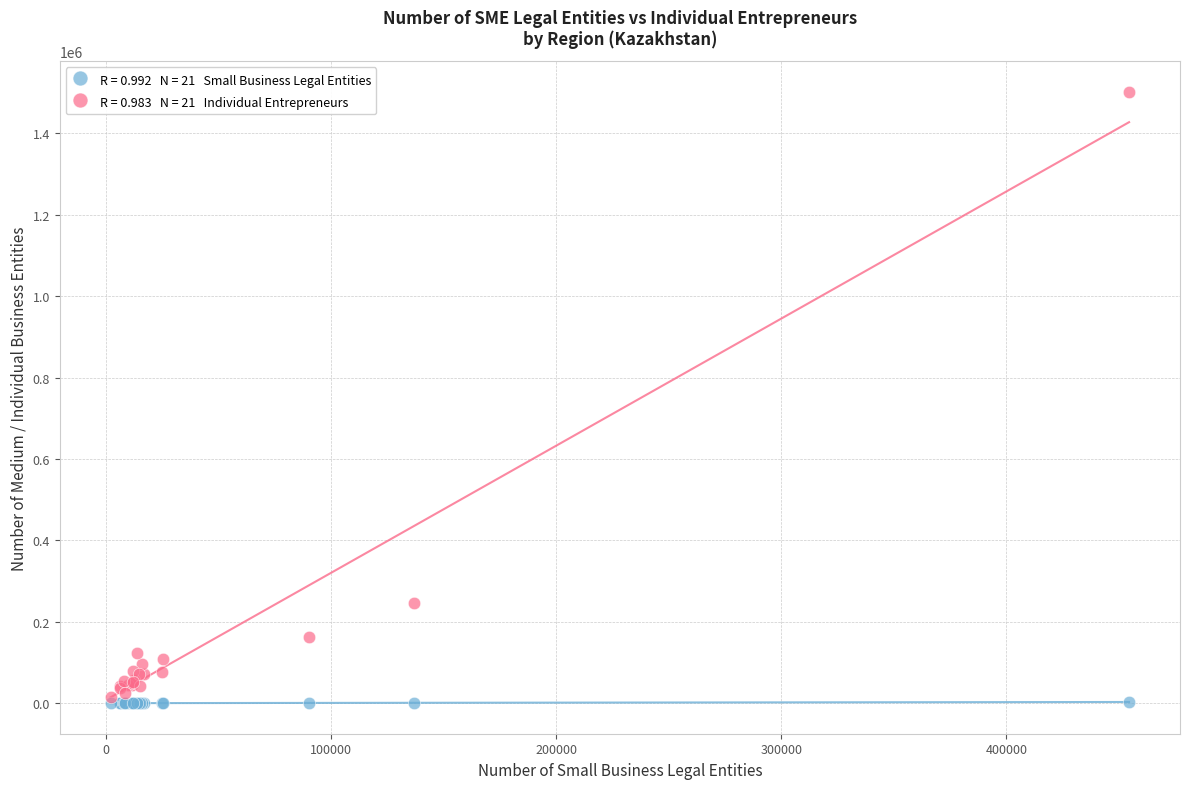

Across all series, what Y value is closest to 751196?

246431